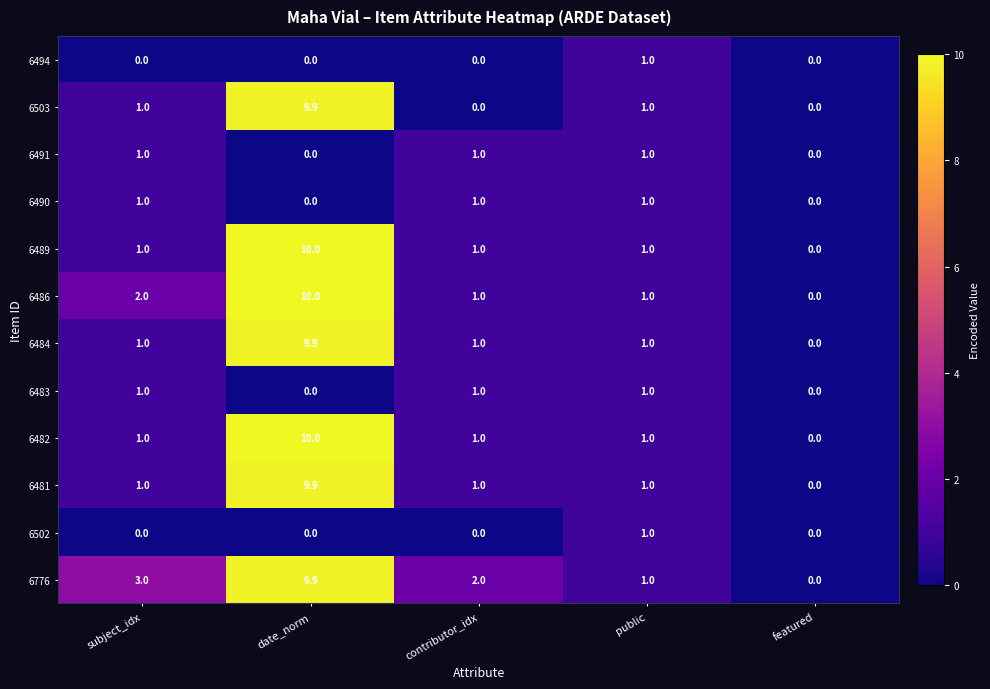

At which category is the sum across all series the highest?

date_norm